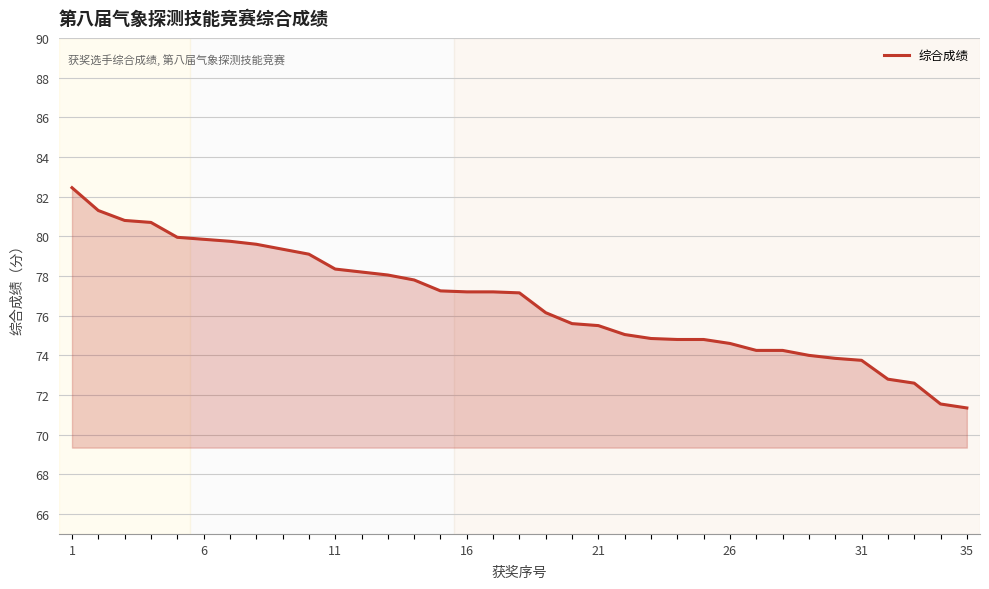

What is the maximum value shown in the chart?

82.5